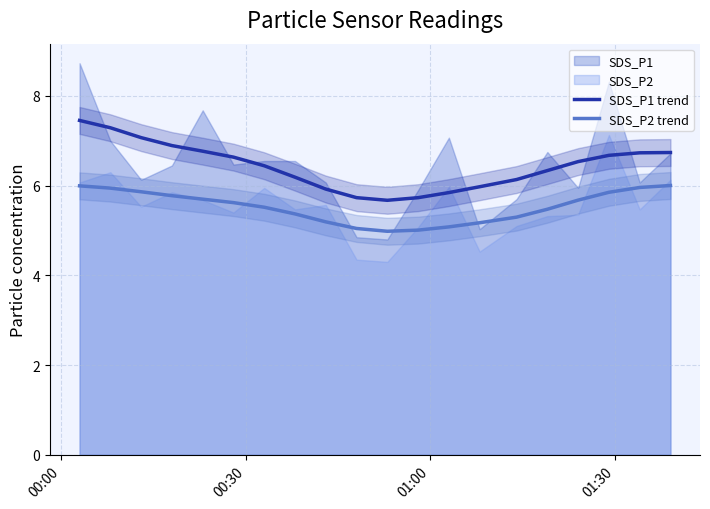

What is the lowest value of the SDS_P2 trend series?

5.0